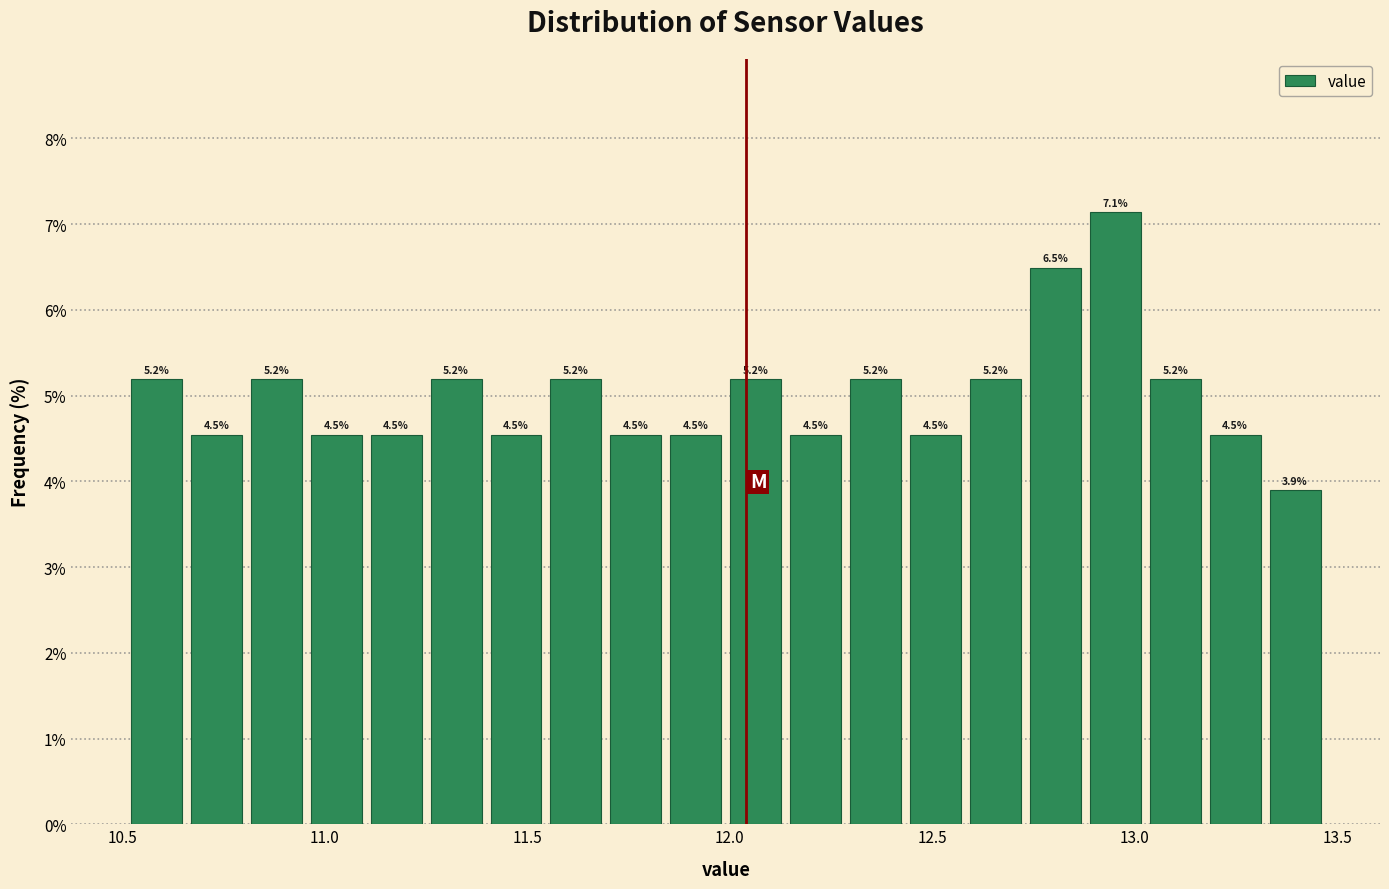

Read against the x-axis, roughly where is the centre of the tallest bar?

12.95